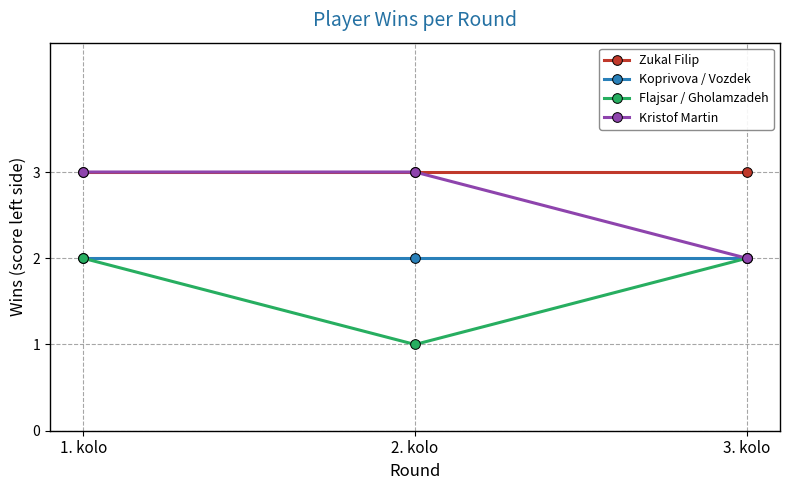

Is it true that Flajsar / Gholamzadeh equals 1 at 2. kolo?

True